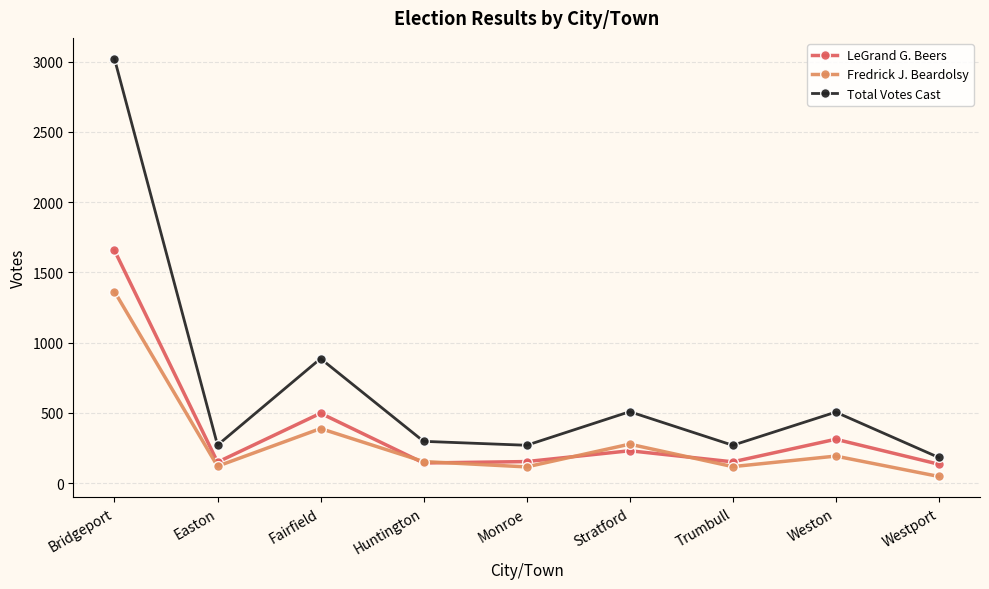

What is the difference between the highest and lowest values at Easton?

150